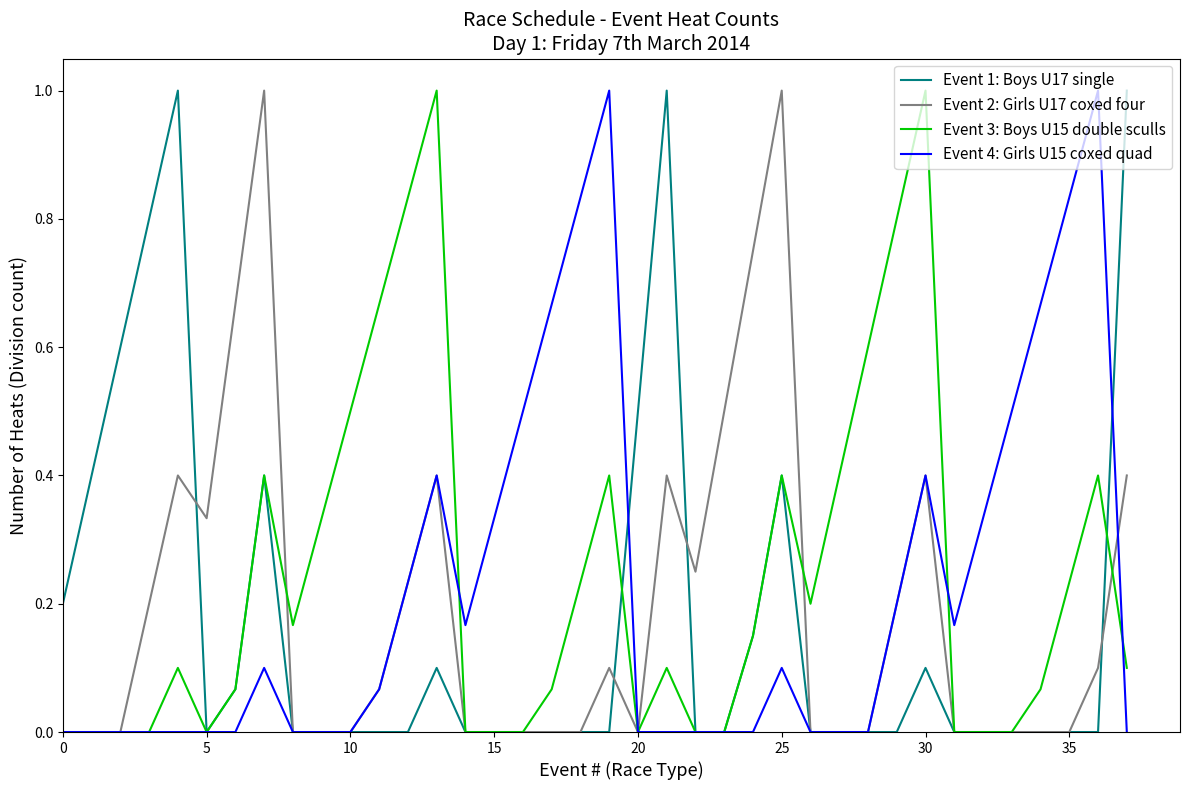

How many categories are shown in the chart?

38